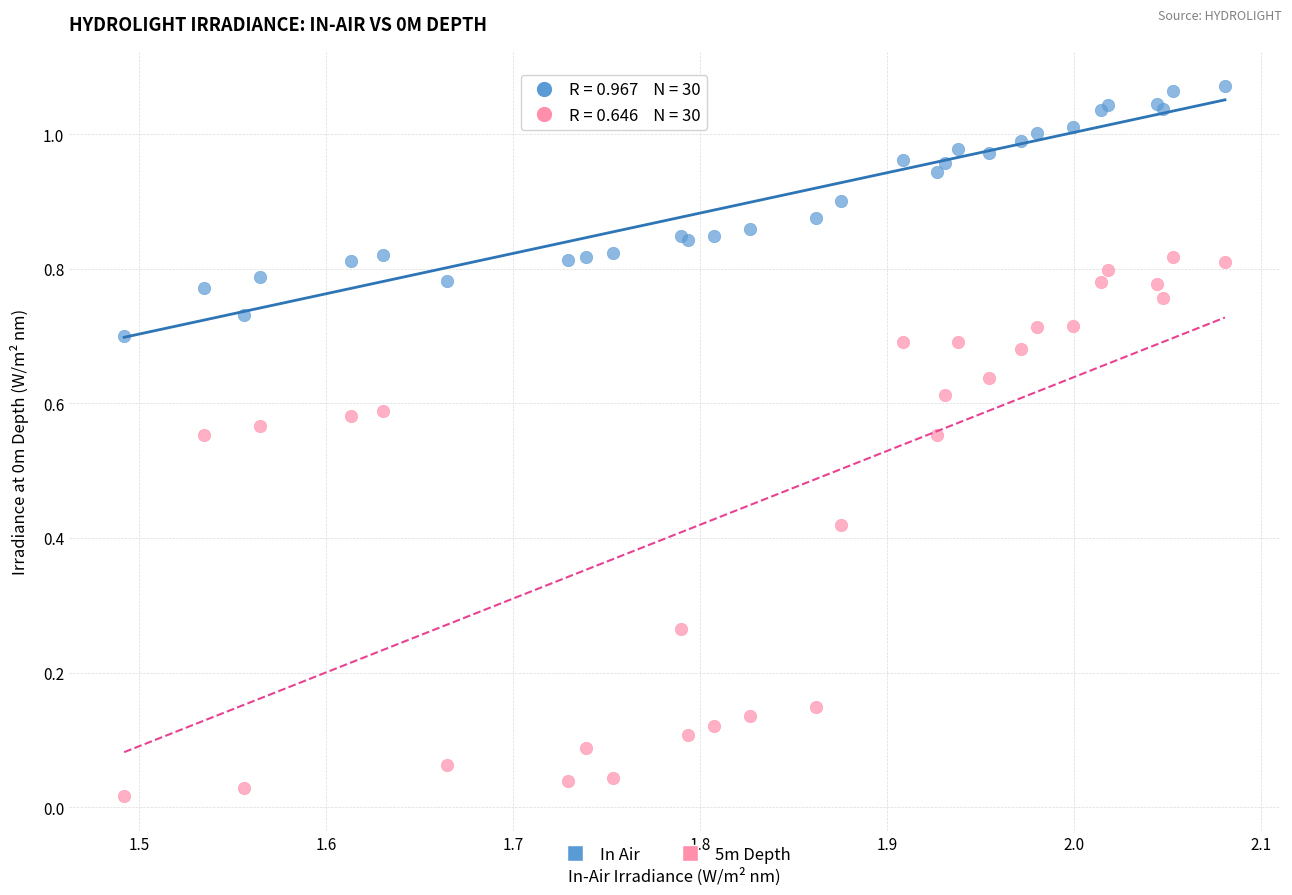

Which series reaches the maximum Y coordinate?

In Air